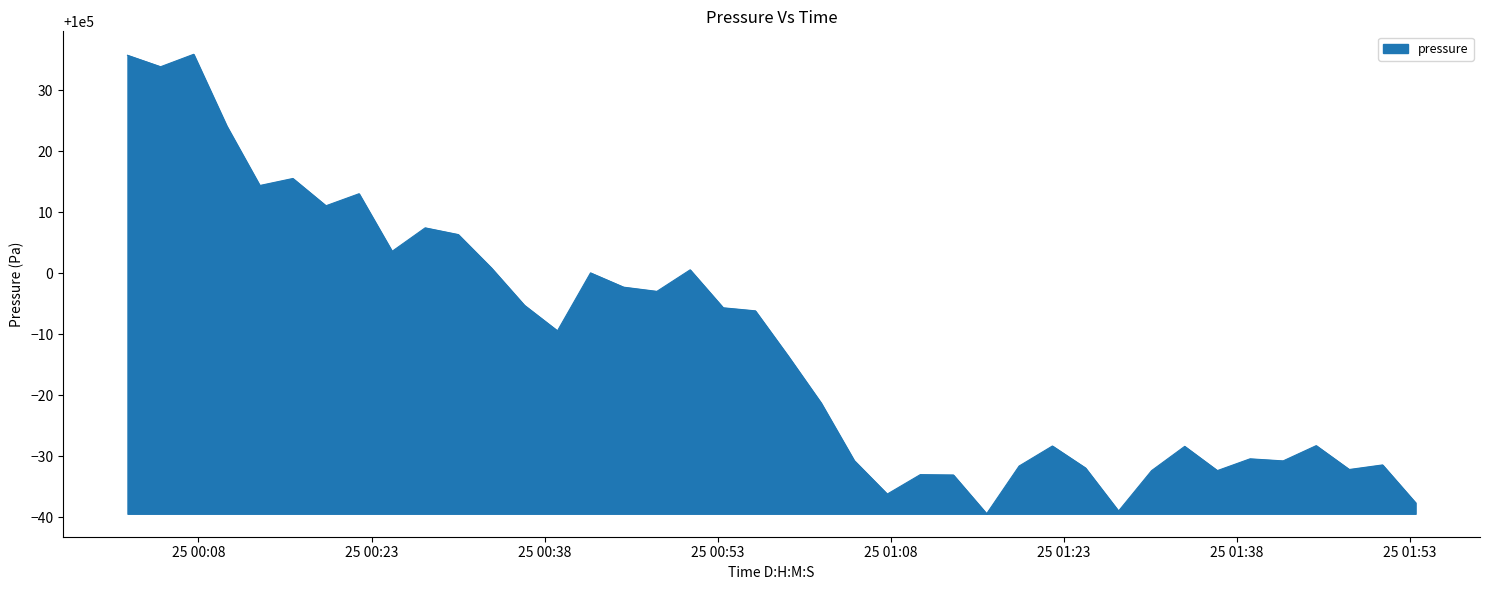

Does the chart have visible grid lines?

No